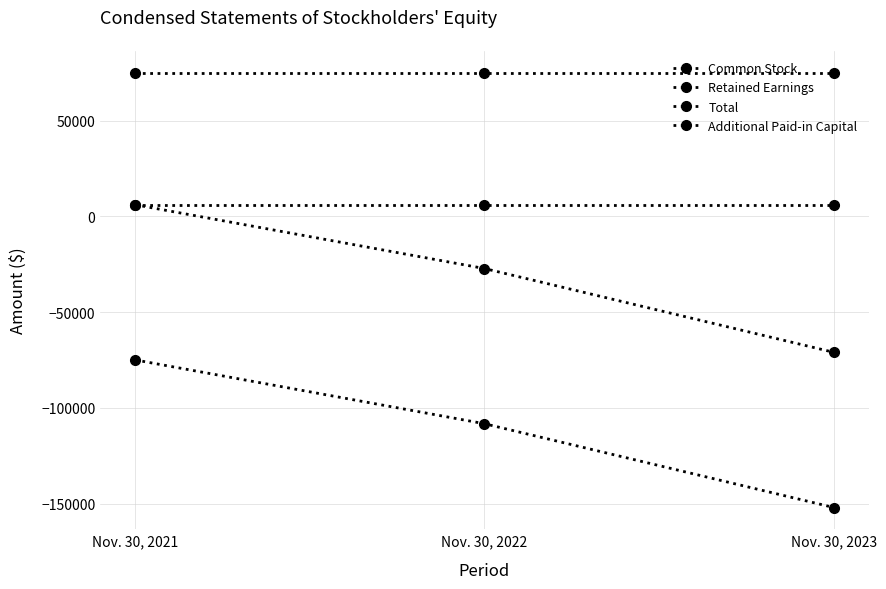

Is this an area chart (filled region under the line)?

No